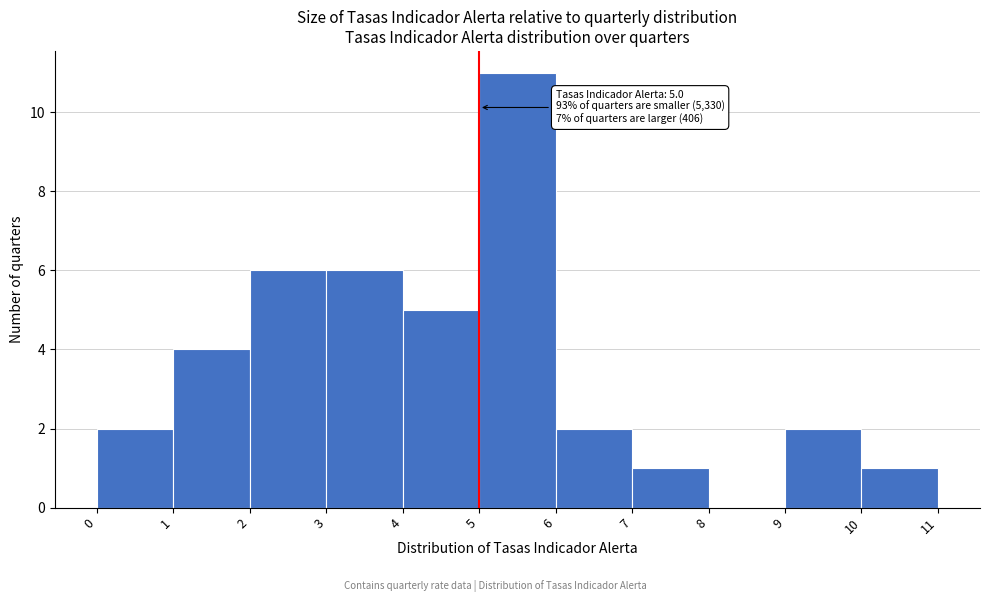

Which range on the x-axis has the tallest bar?

5 to 6